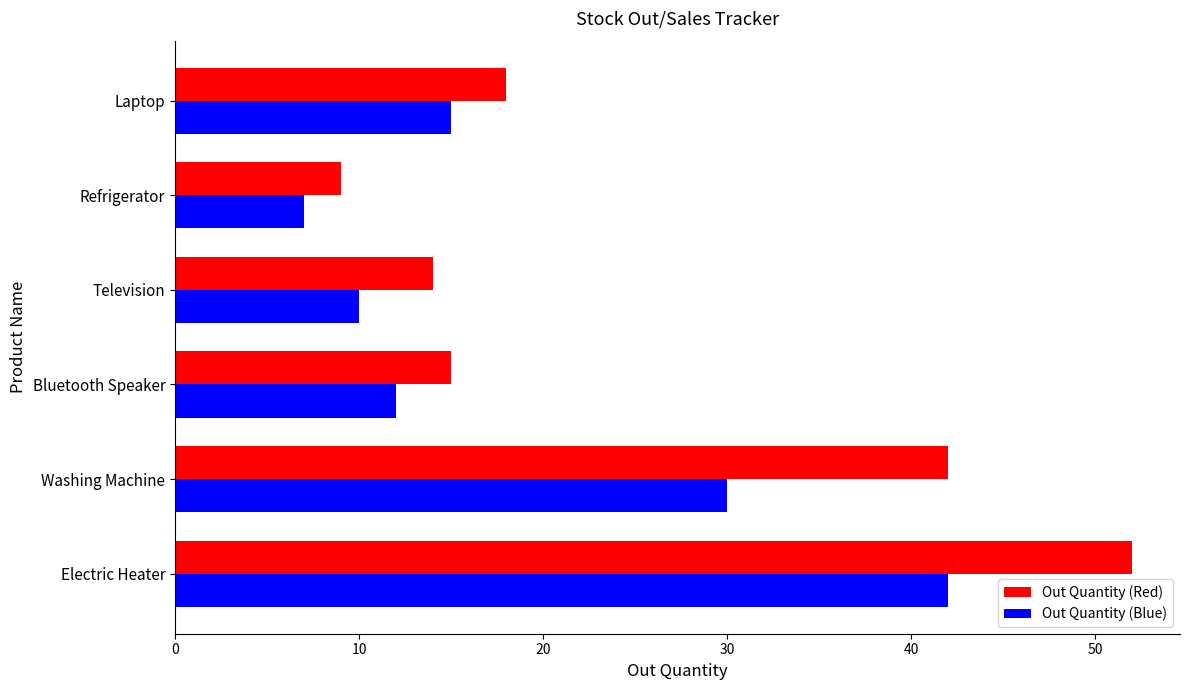

What is the minimum value for Out Quantity (Blue)?

7